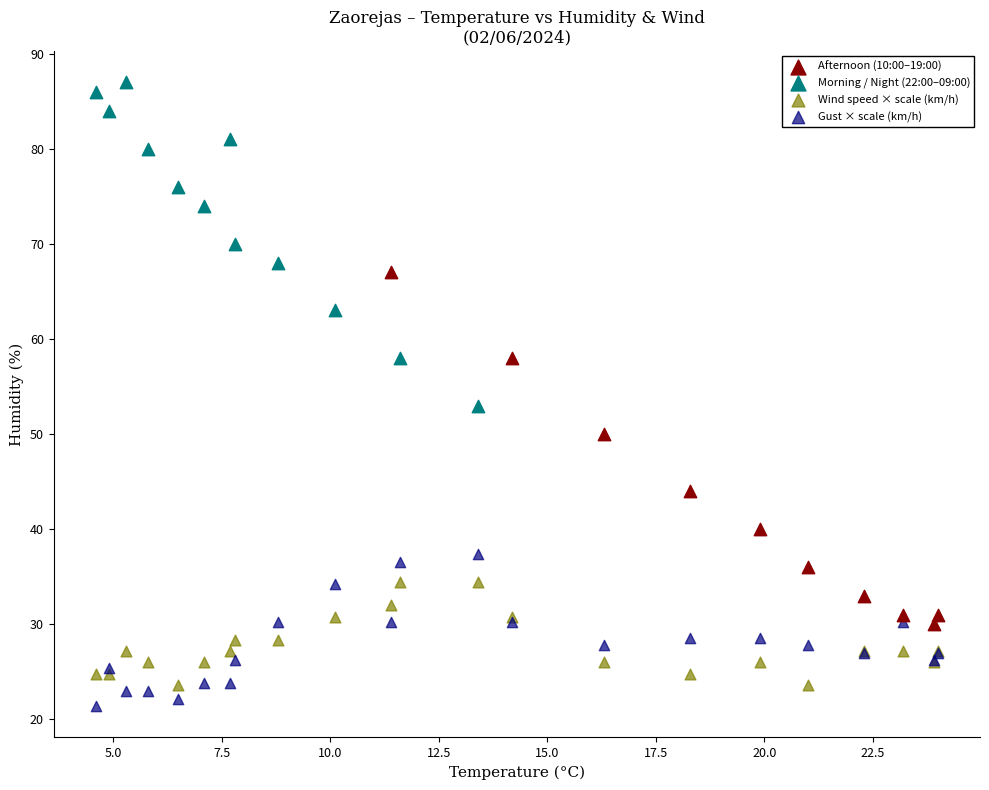

Which series contains the highest Y value?

Morning / Night (22:00–09:00)